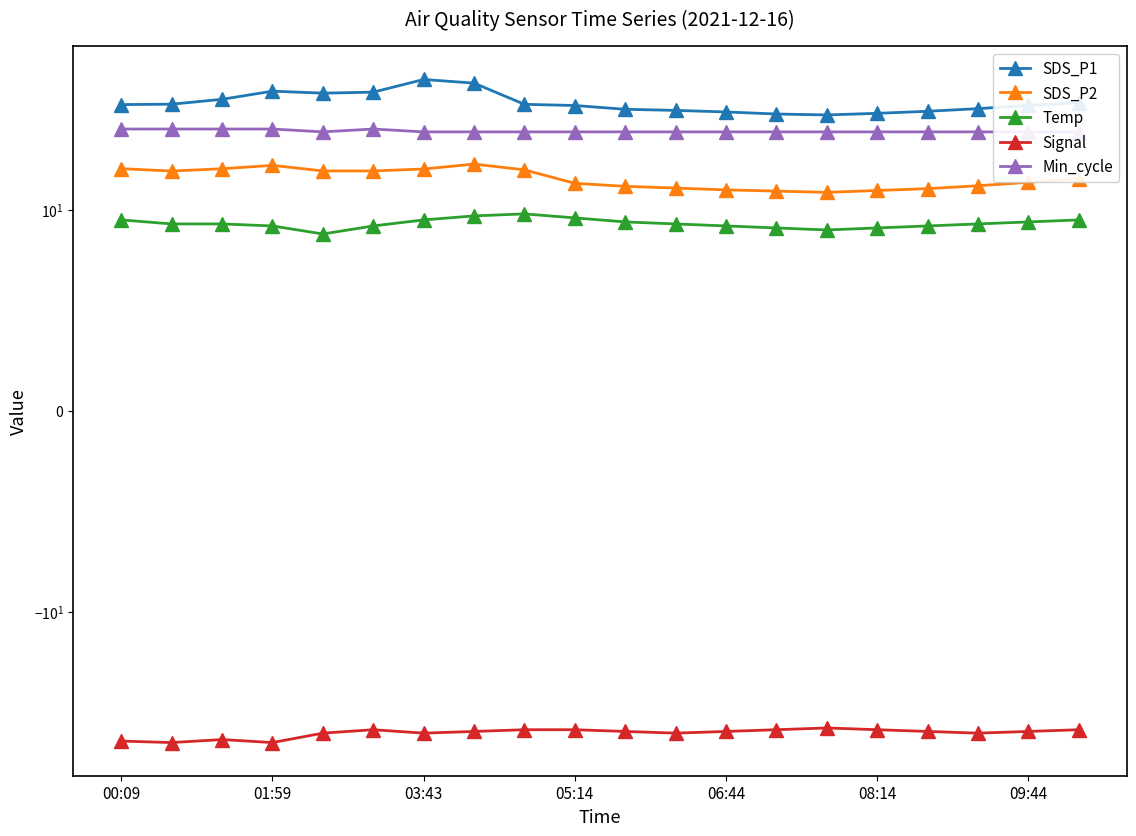

True or false: Min_cycle and Temp cross at least once.

False